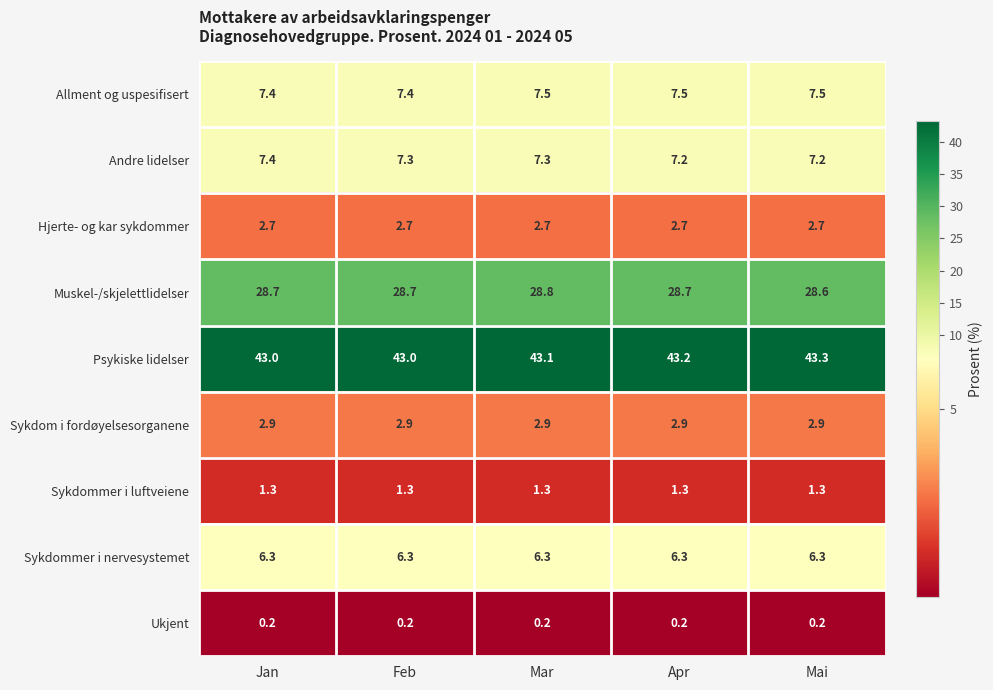

Which series has the largest total across all categories?

Psykiske lidelser